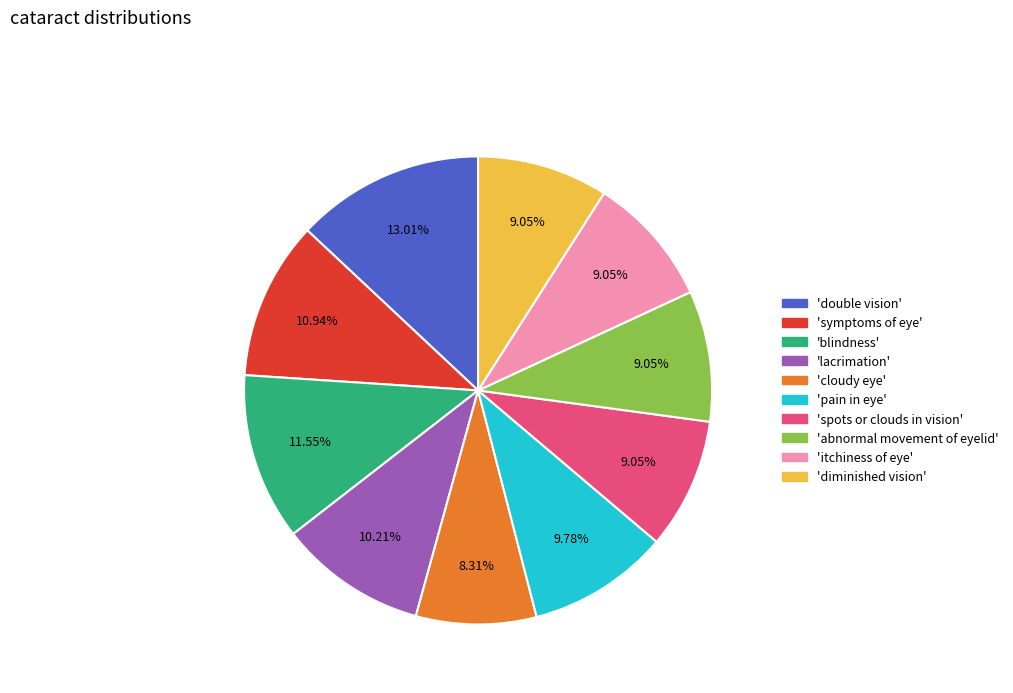

How many slices are in this pie chart?

10